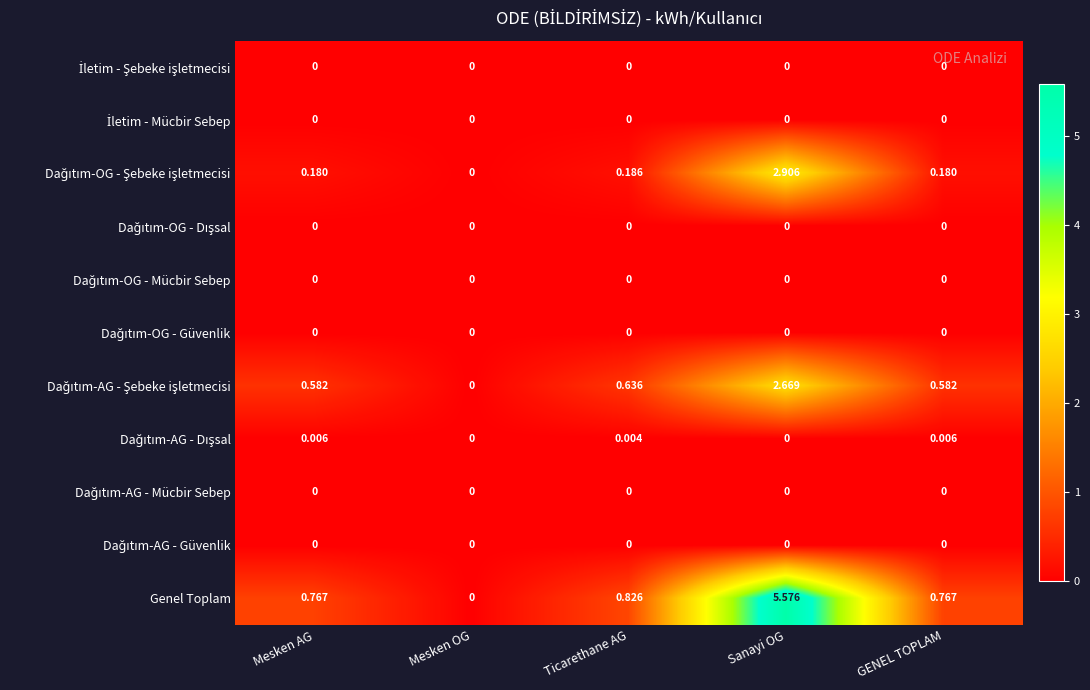

Which series changed the most between Mesken AG and Ticarethane AG?

Genel Toplam